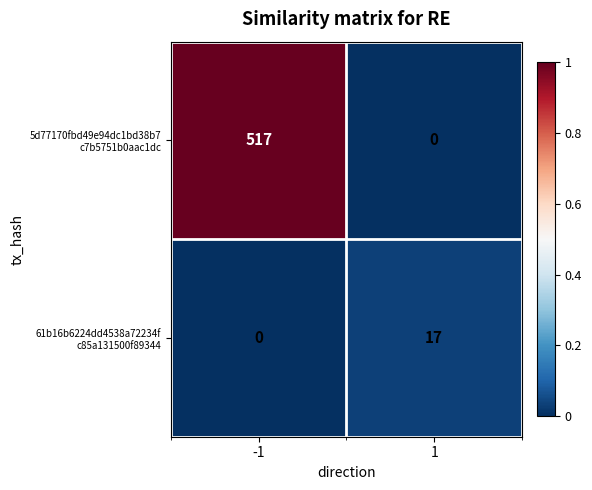

What is the difference between the highest and lowest values at 1?

17